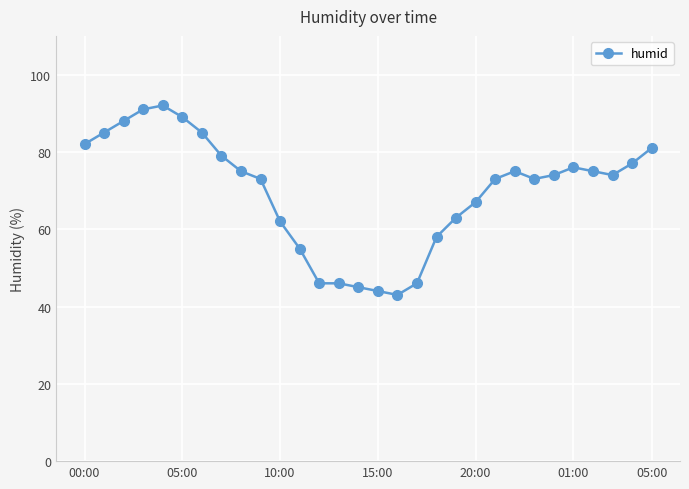

Reading left to right, list all the values displayed in this chart.

82	85	88	91	92	89	85	79	75	73	62	55	46	46	45	44	43	46	58	63	67	73	75	73	74	76	75	74	77	81